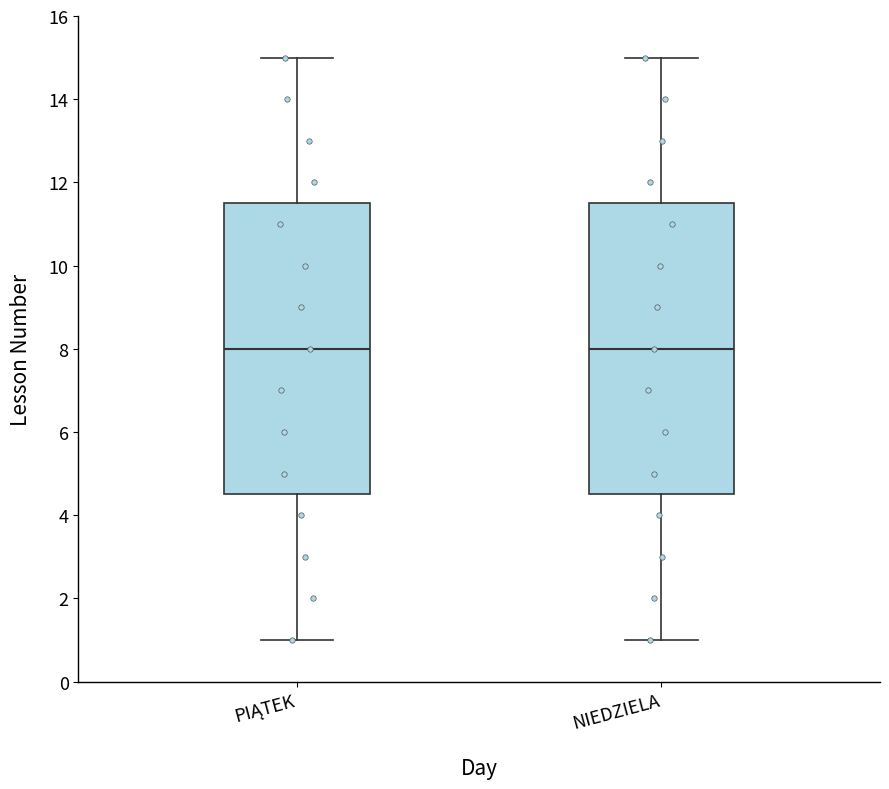

Where is the upper edge of the box for PIĄTEK on the y-axis? The values are not printed on the chart, so give them approximately, as read against the axis.

11.6